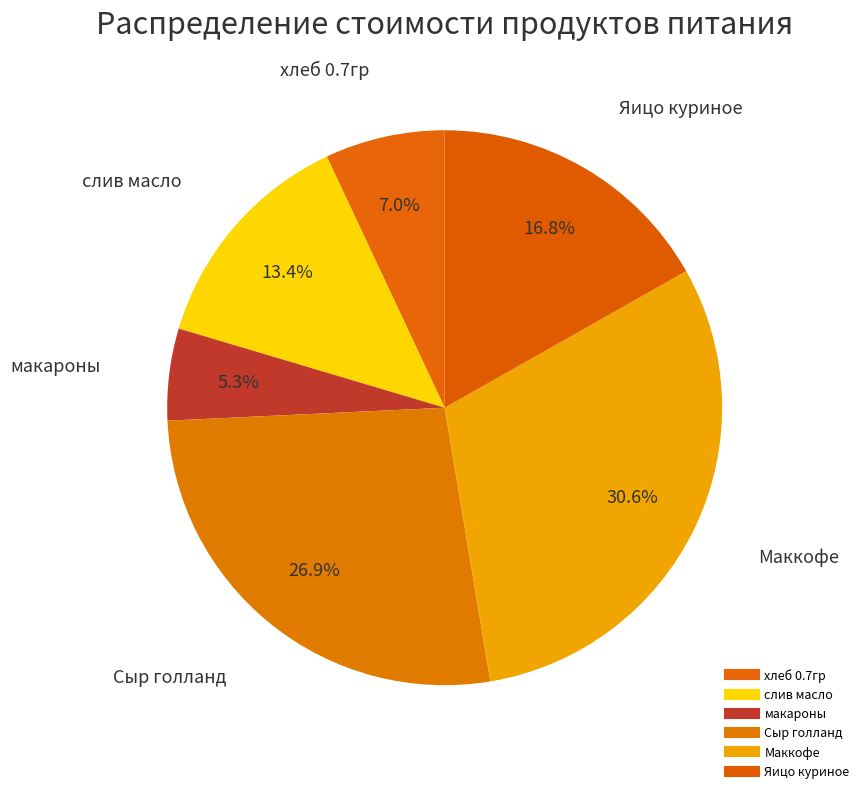

How many slices are in this pie chart?

6